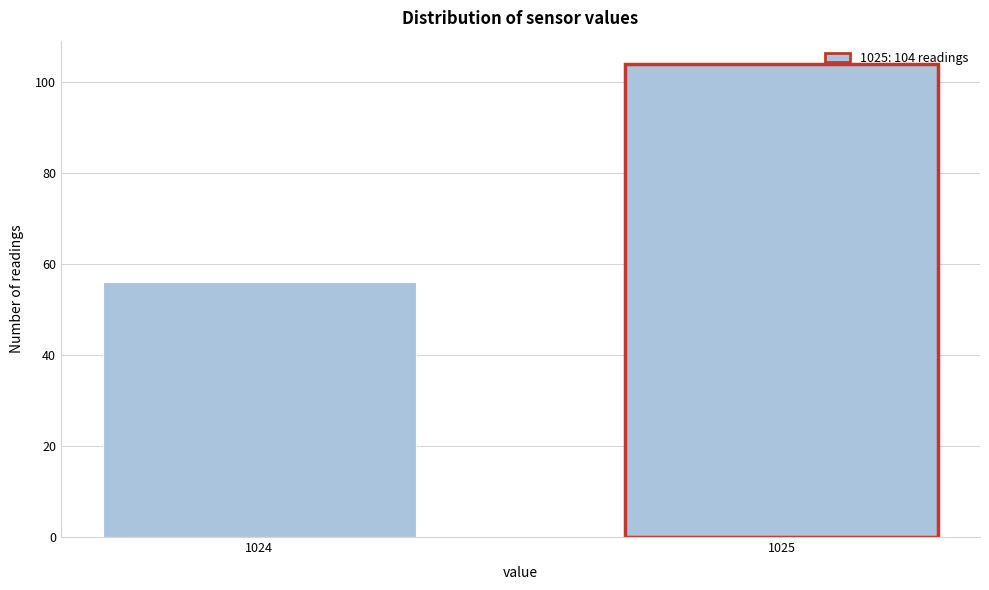

Reading left to right, extract all data points from this chart.

1024=56	1025=104